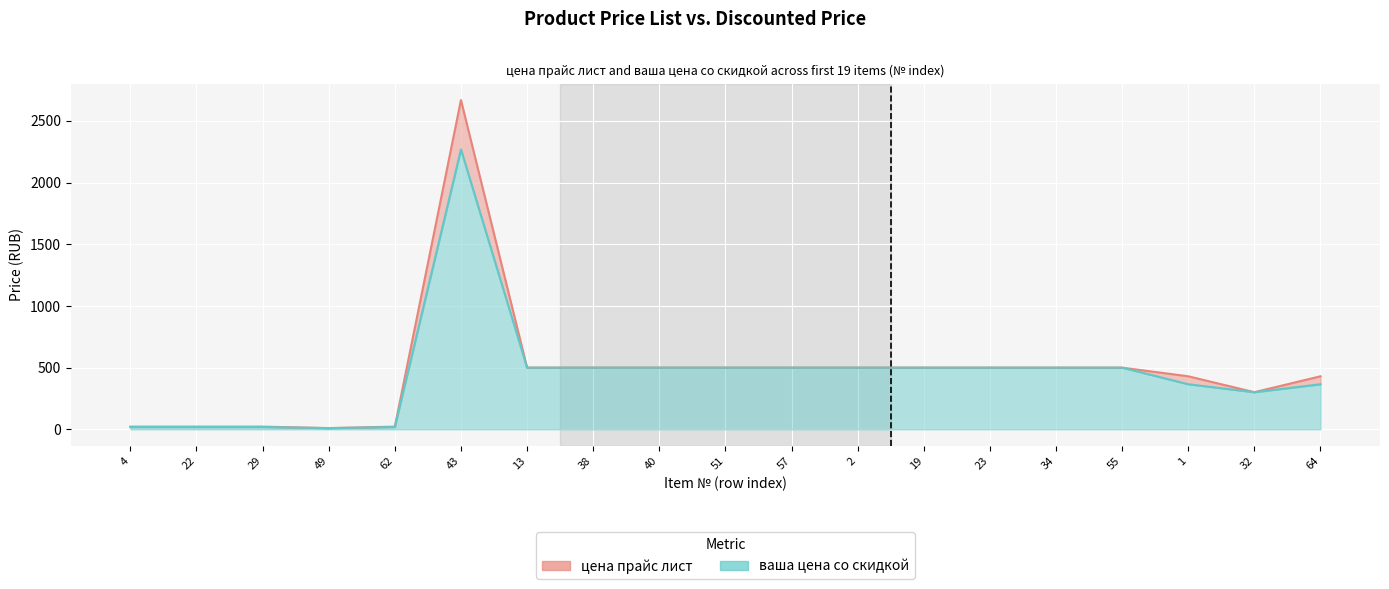

Reading left to right, list all the values displayed in this chart.

цена прайс лист: 4=21.9	22=21.9	29=21.9	49=9.9	62=21.9	43=2669.0	13=500.0	38=500.0	40=500.0	51=500.0	57=500.0	2=500.0	19=500.0	23=500.0	34=500.0	55=500.0	1=430.0	32=301.0	64=430.0
ваша цена со скидкой: 4=18.6	22=18.6	29=18.6	49=9.9	62=18.6	43=2268.7	13=500.0	38=500.0	40=500.0	51=500.0	57=500.0	2=500.0	19=500.0	23=500.0	34=500.0	55=500.0	1=365.5	32=301.0	64=365.5